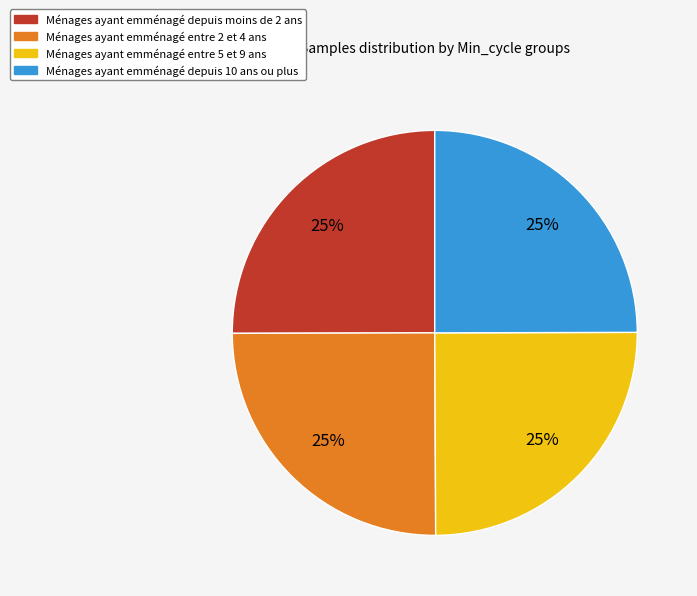

To the nearest percent, what is the average slice percentage?

25%